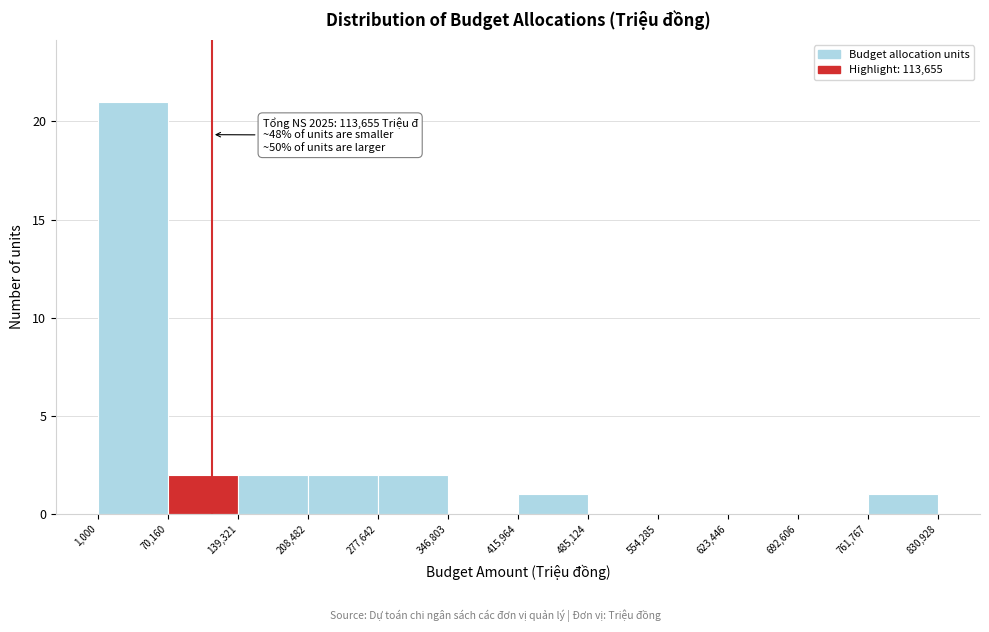

Which range on the x-axis has the tallest bar?

1,000 to 70,160